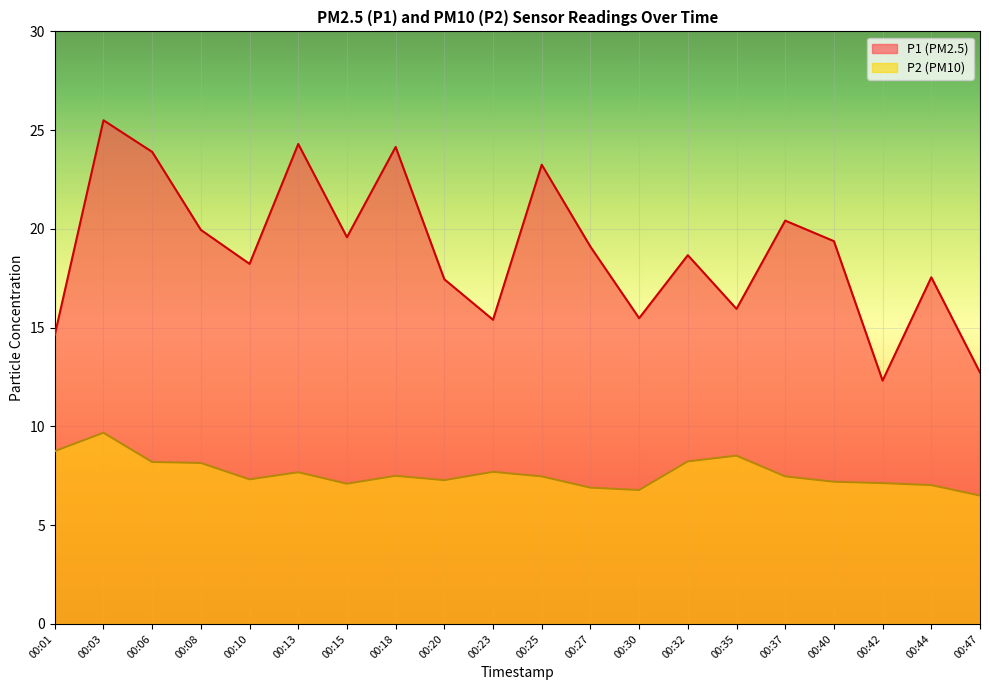

Which series changed the most between 00:37 and 00:44?

P1 (PM2.5)